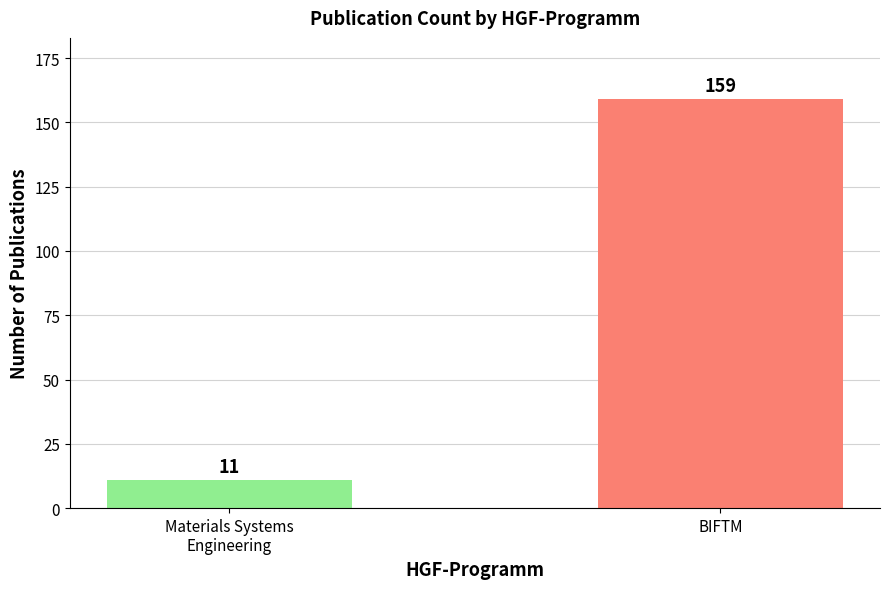

The value at Materials Systems
Engineering is 11. True or false?

True